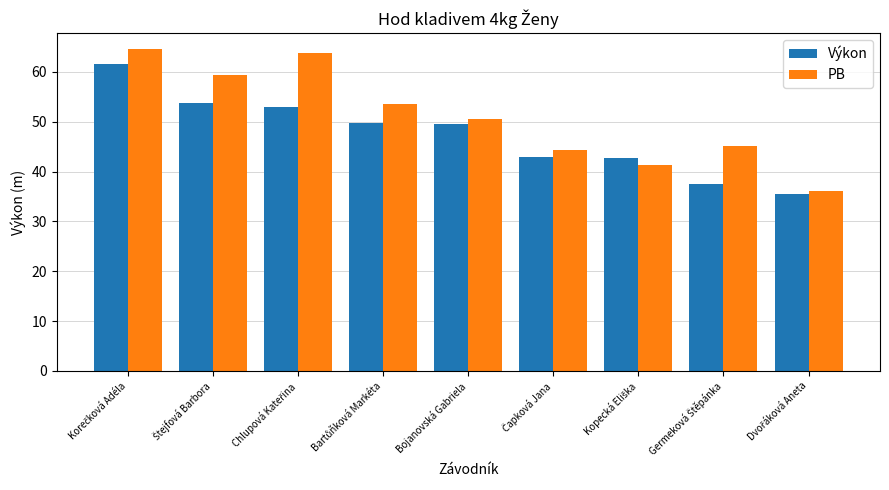

How many values in the PB series exceed 50?

5